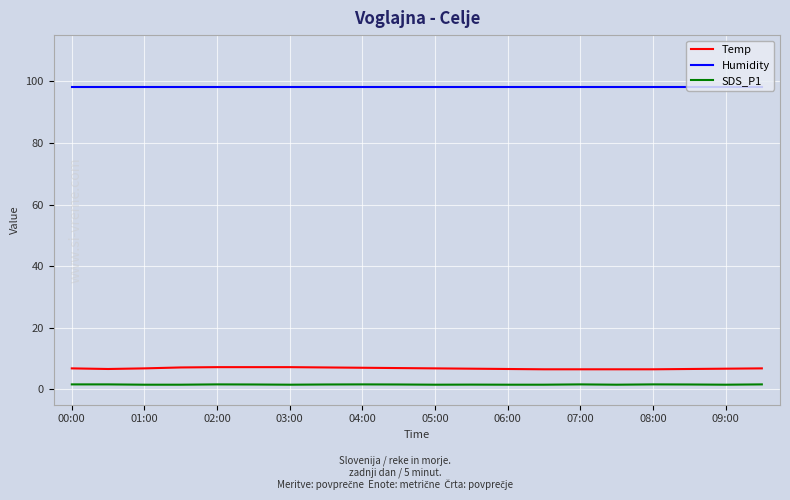

Rank the series by their maximum value, from lowest to highest.

SDS_P1, Temp, Humidity